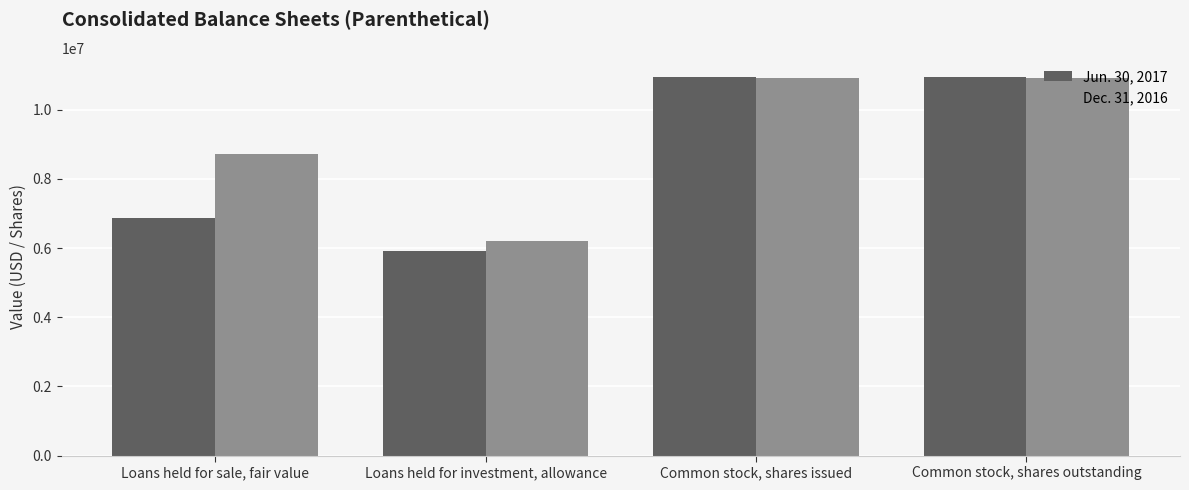

What is the smallest value displayed?

5911842